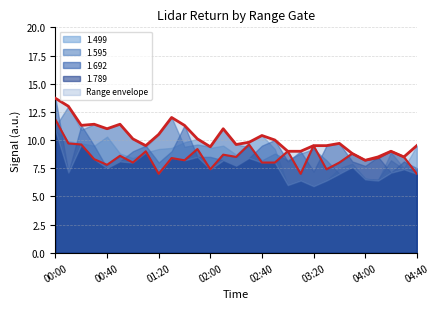

Which series ends up on top after the final intersection of 1.499 and 1.595?

1.499